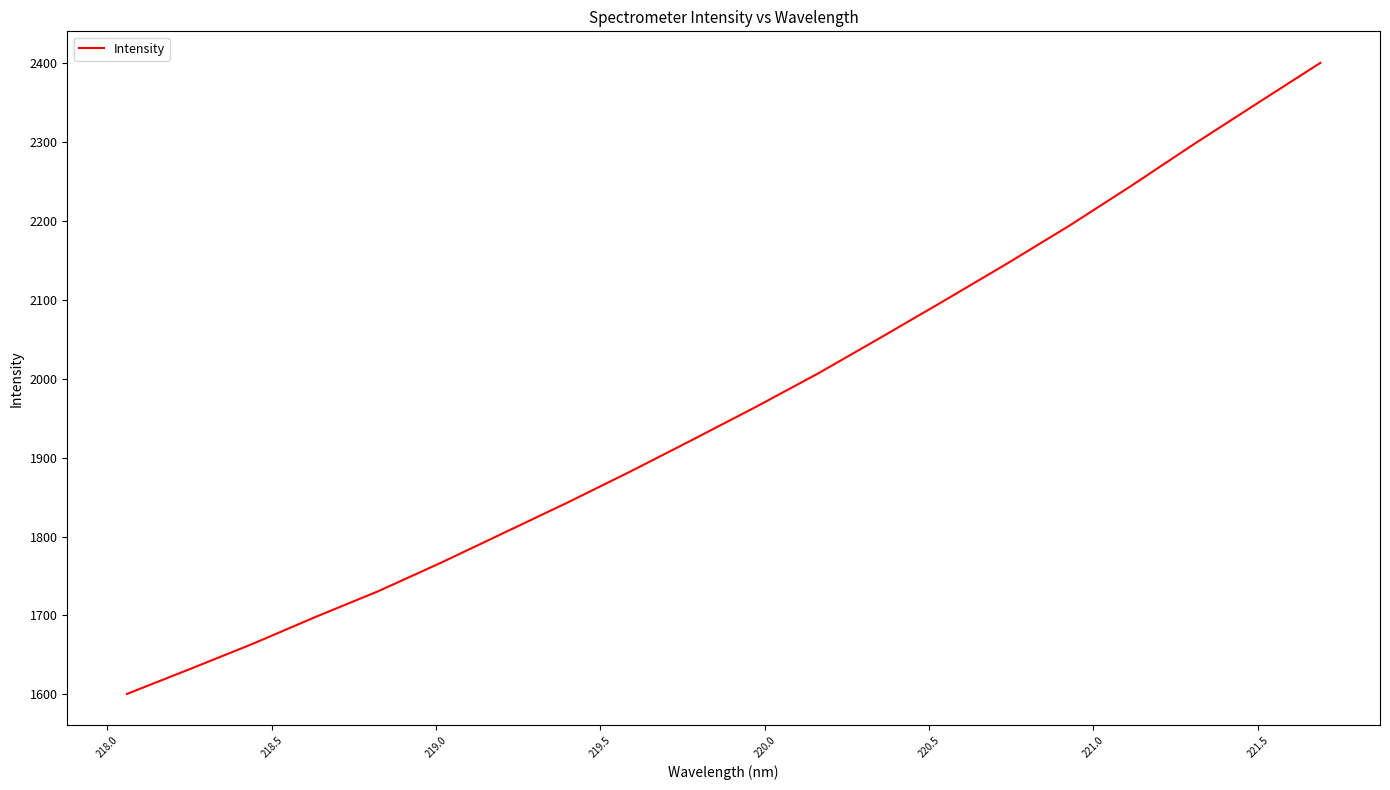

What is the greatest value displayed?

2400.2